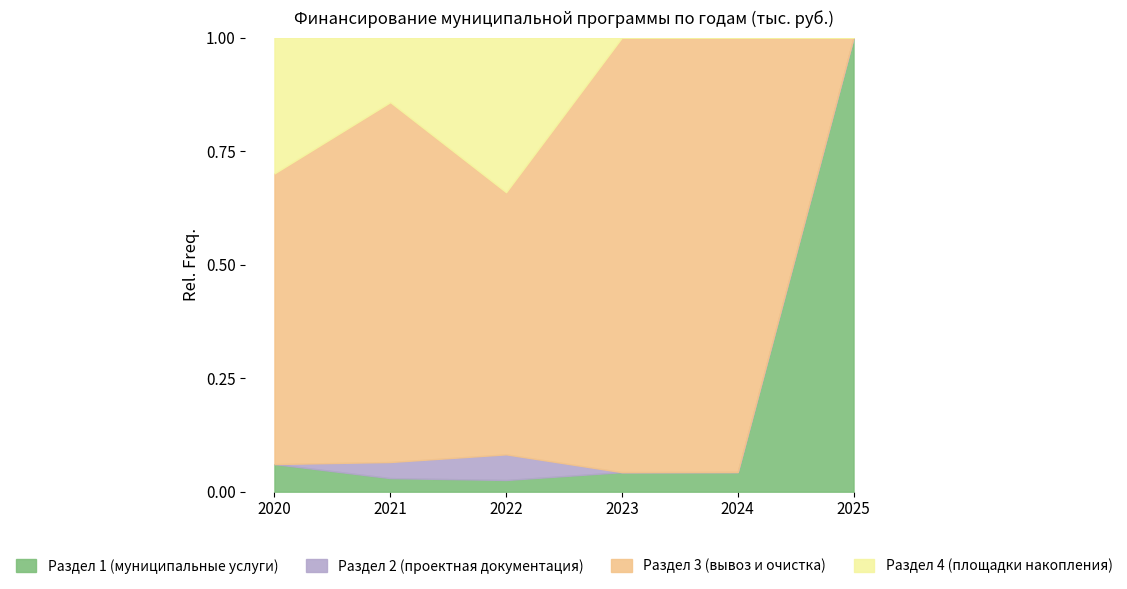

What is the sum of the Раздел 1 (муниципальные услуги) values at 2022 and 2021?

6359.9